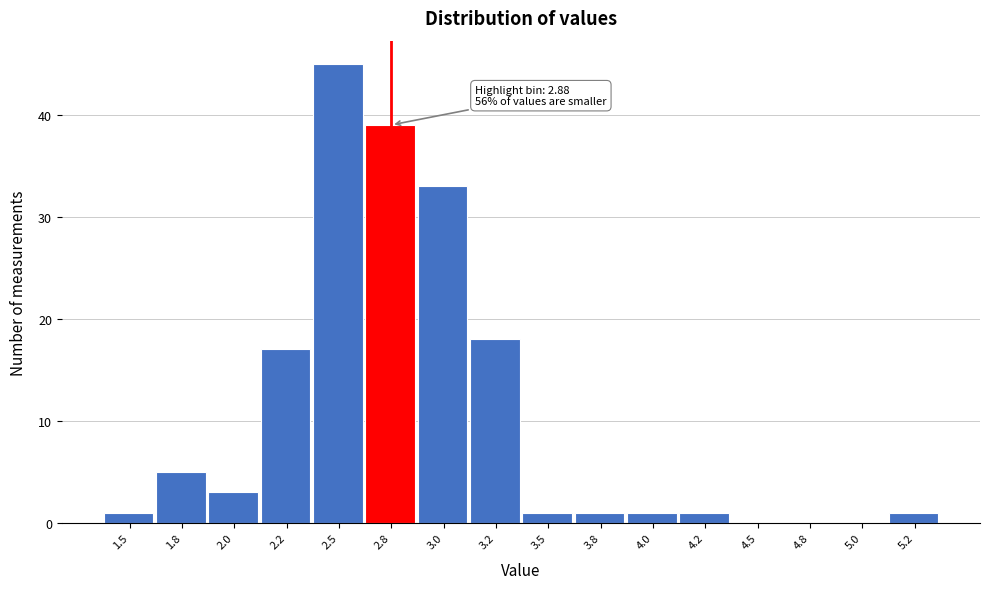

Reading right to left, list all the values displayed in this chart.

5.2=1	5.0=0	4.8=0	4.5=0	4.2=1	4.0=1	3.8=1	3.5=1	3.2=18	3.0=33	2.8=39	2.5=45	2.2=17	2.0=3	1.8=5	1.5=1